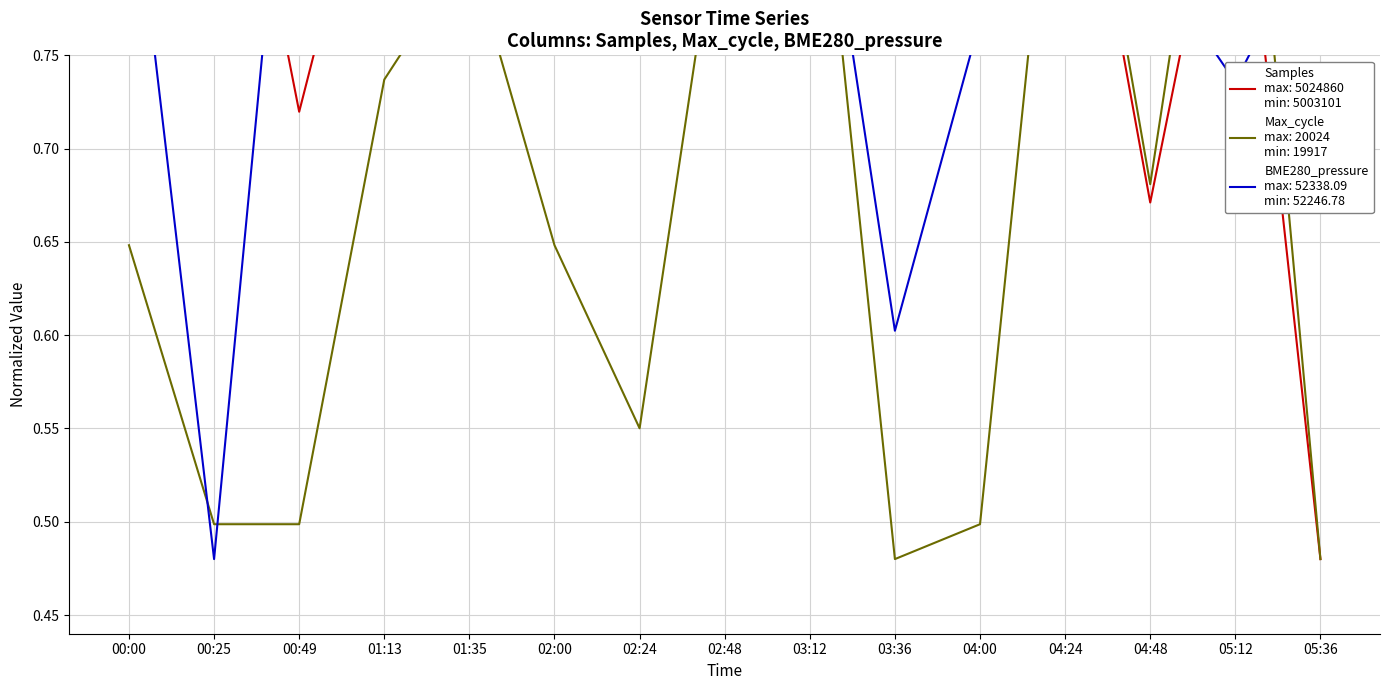

List the labels in order of Samples value, smallest first.

05:36, 04:48, 00:49, 02:48, 02:24, 01:35, 04:00, 02:00, 03:36, 05:12, 01:13, 04:24, 03:12, 00:25, 00:00